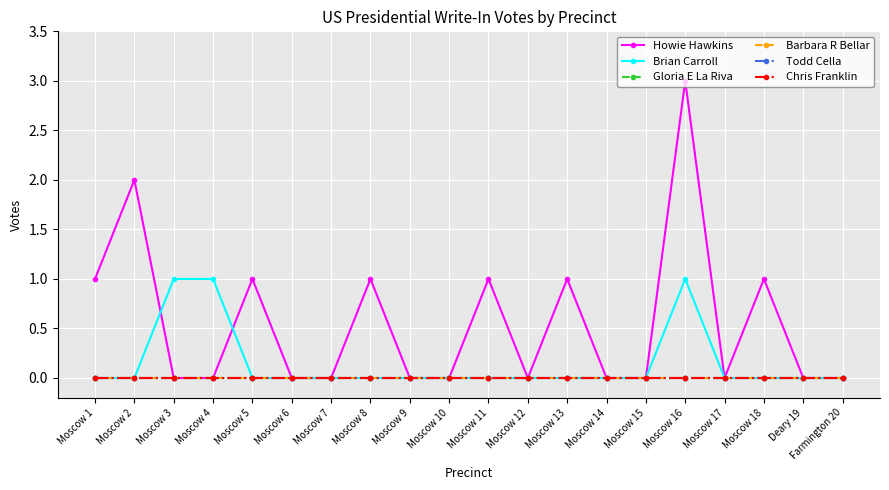

Is this an area chart (filled region under the line)?

No